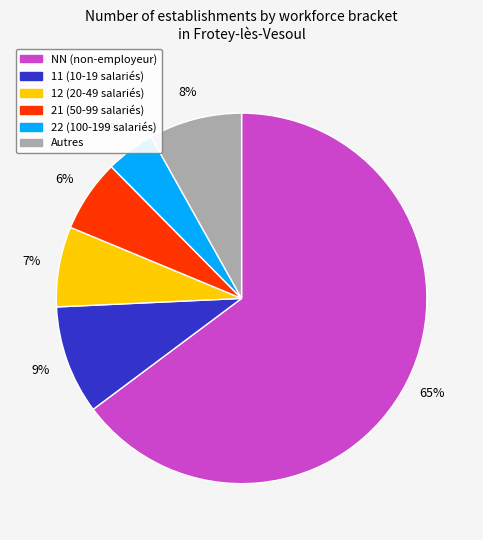

To the nearest percent, what is the average slice percentage?

17%